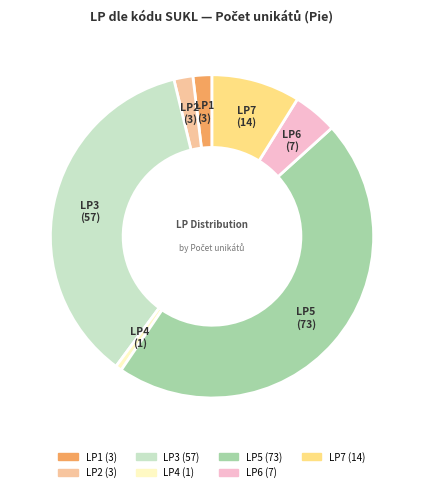

Does LP6 account for over 50% of the chart?

No